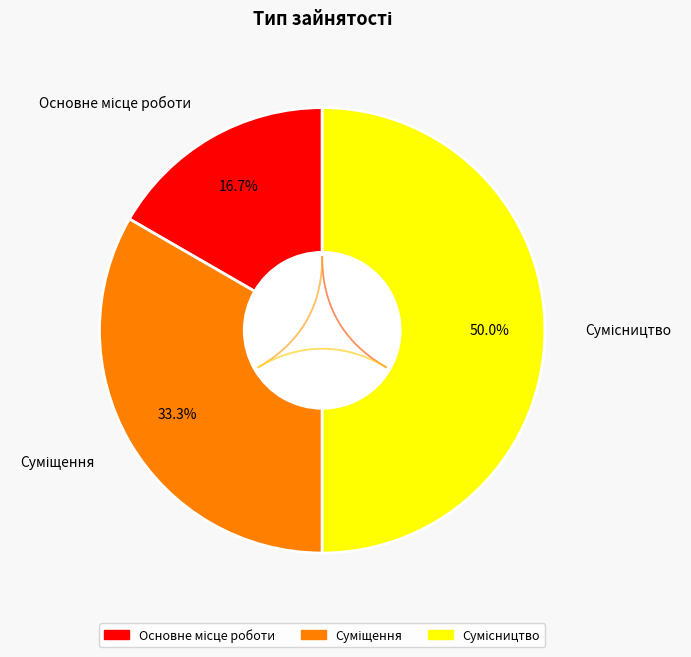

What is the ratio of the value at Сумісництво to the value at Суміщення?

1.5